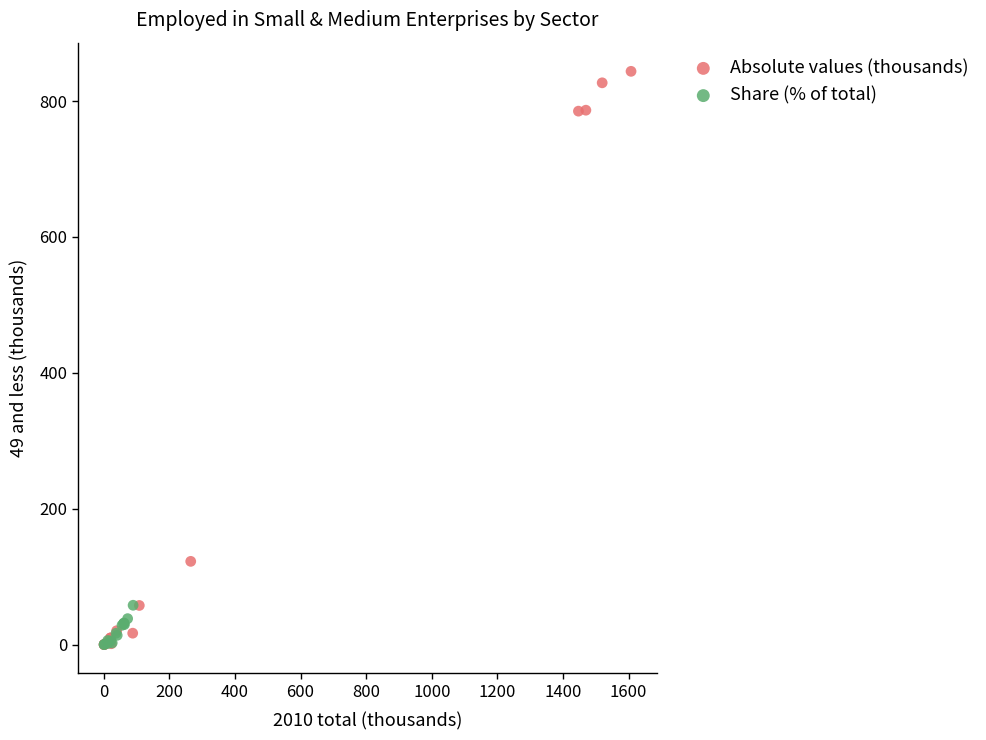

Which series reaches the maximum Y coordinate?

Absolute values (thousands)